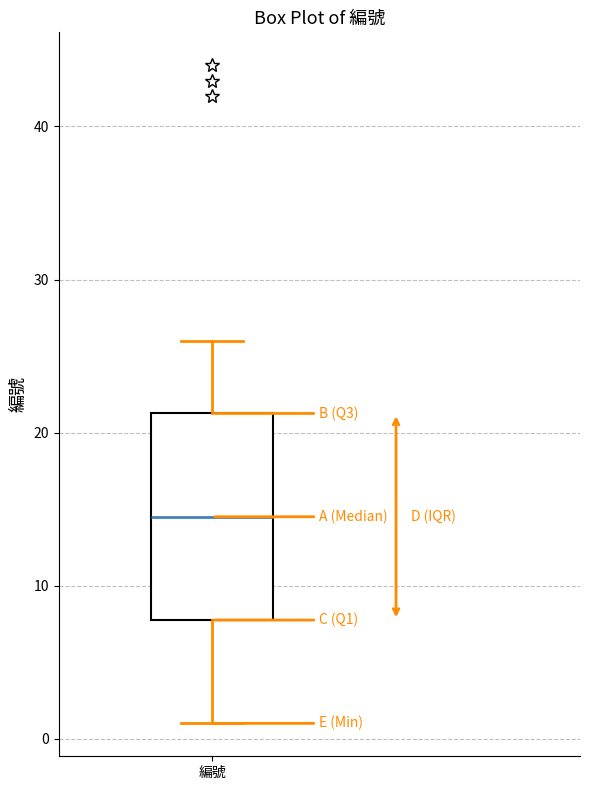

Transcribe this box plot: give where the median line is, the range the box spans, and where the two whiskers end, as read against the y-axis. The values are not printed on the chart, so give them approximately, as read against the axis.

median 15, box 8 to 21, whiskers 1 to 26